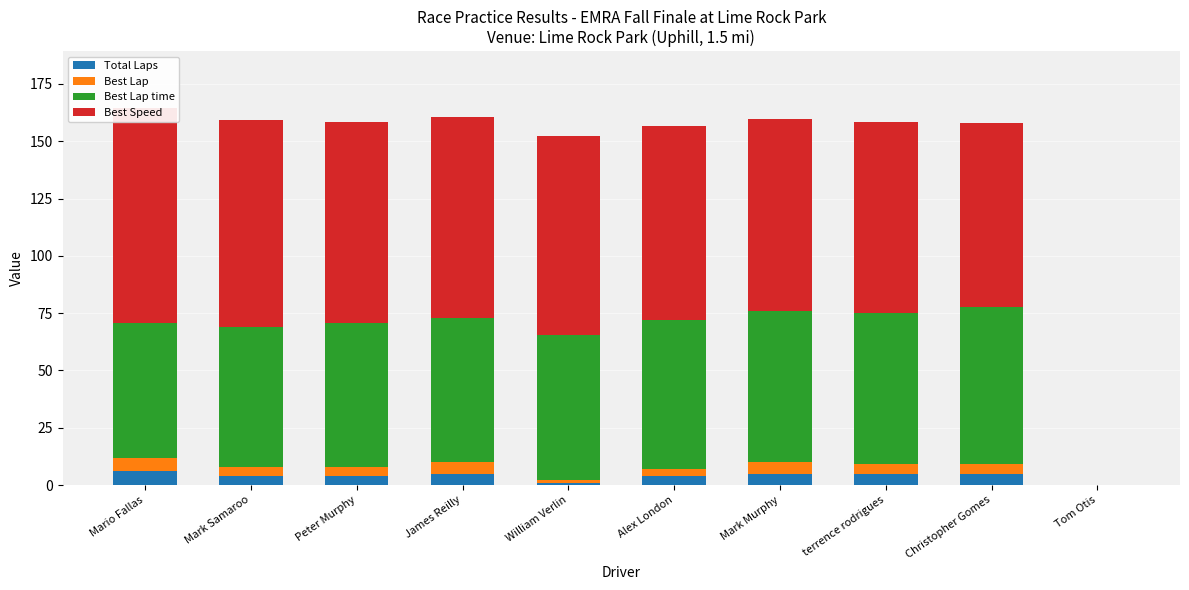

Which category has the lowest value in the Best Lap time series?

Tom Otis